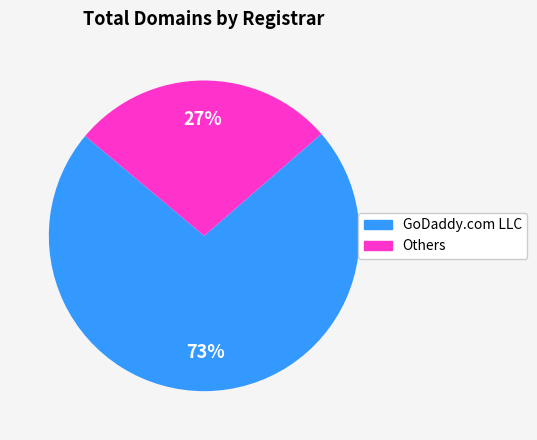

How many segments does this pie chart have?

2